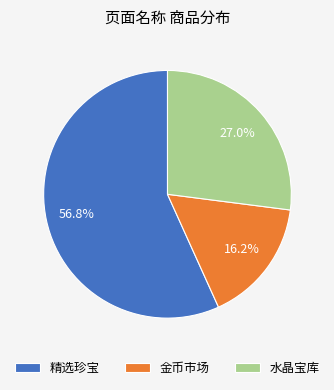

Rank the categories by value from highest to lowest.

精选珍宝, 水晶宝库, 金币市场